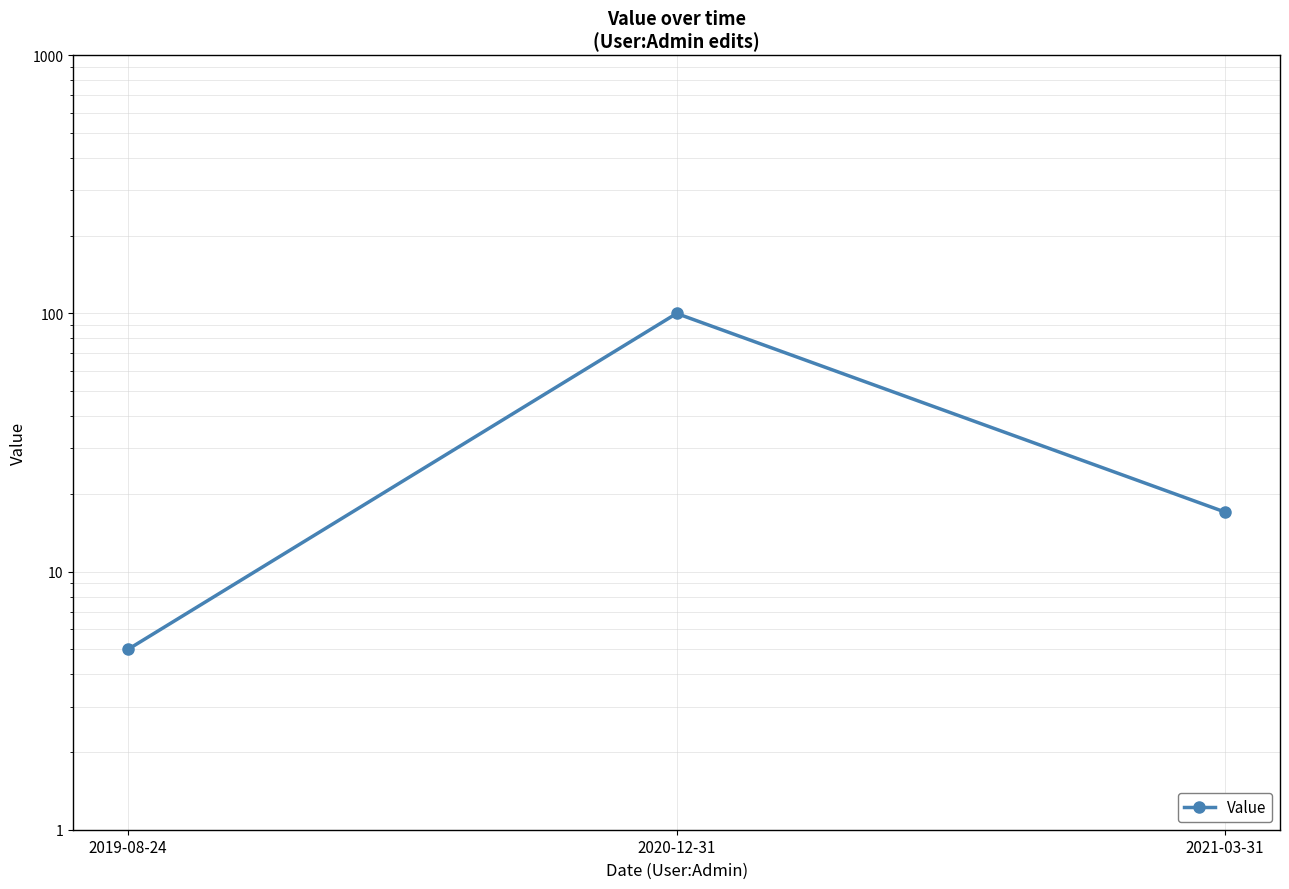

What is the difference between the maximum and minimum values?

95